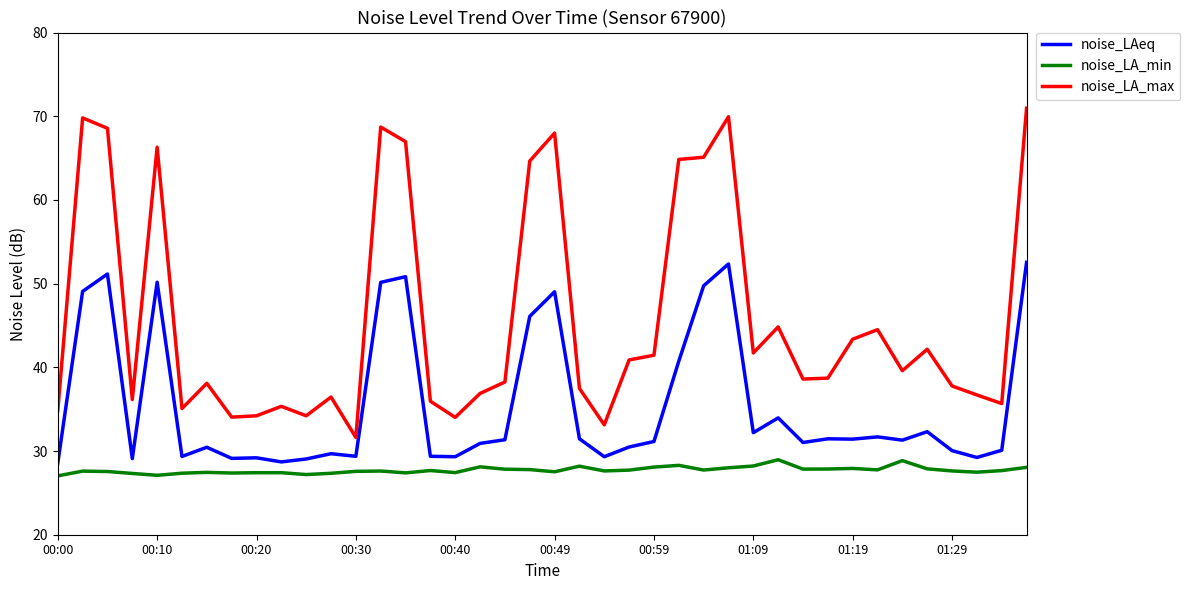

What is the minimum value shown in the chart?

27.0